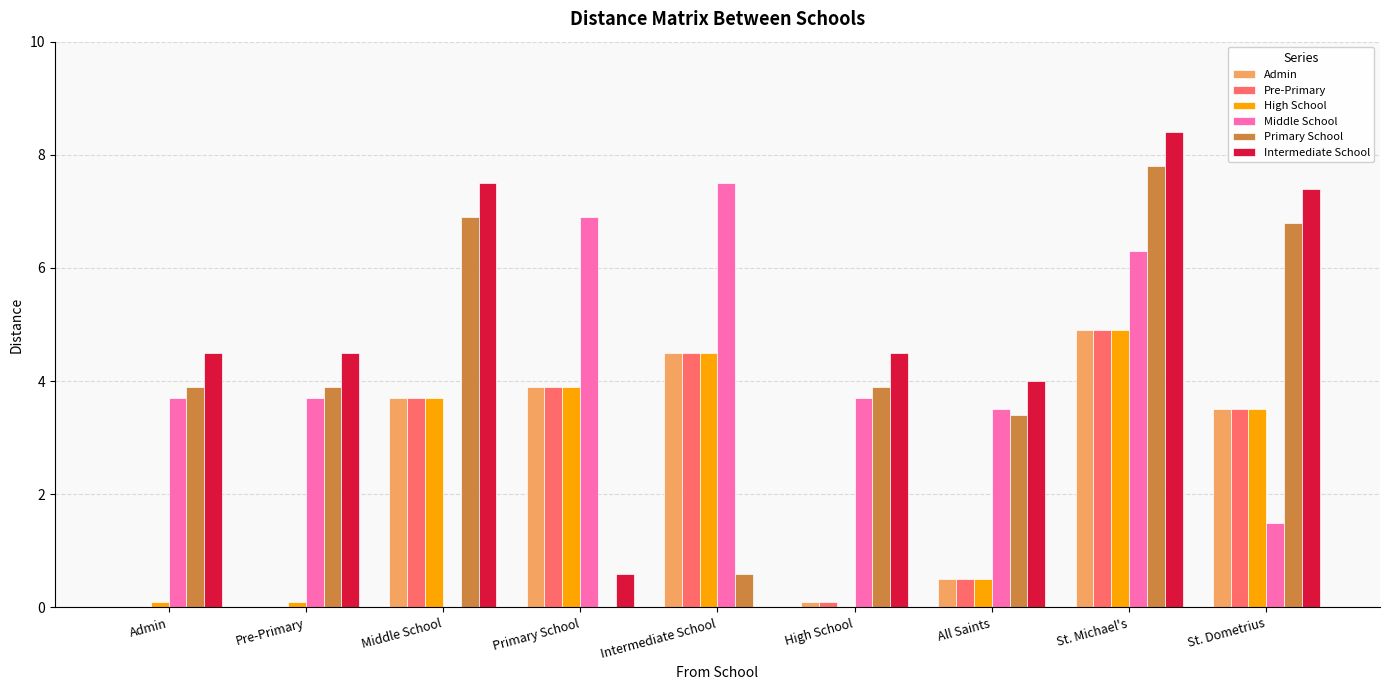

What is the highest value of the Primary School series?

7.8